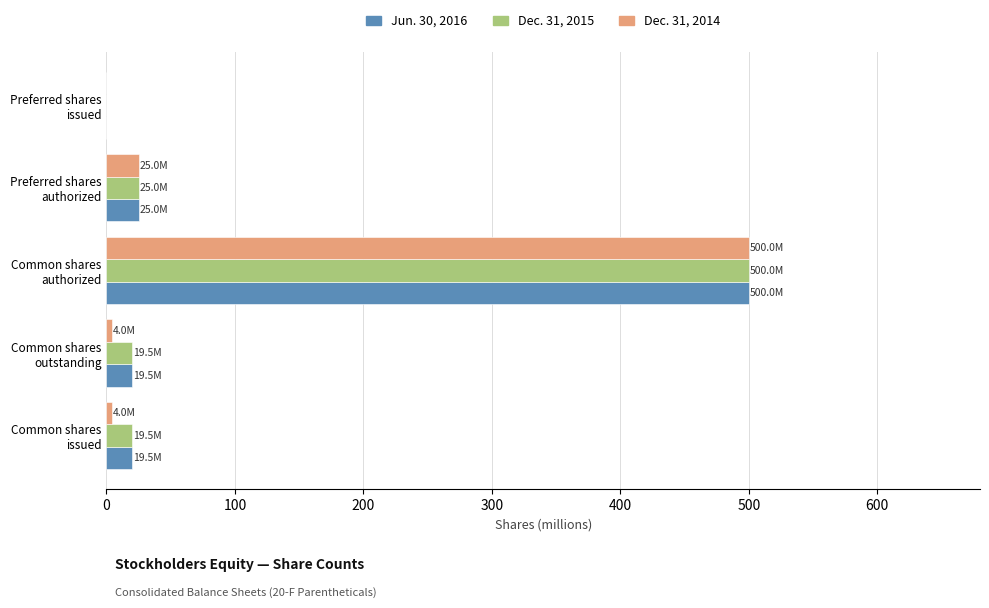

How many data points in Dec. 31, 2015 are above 19?

4